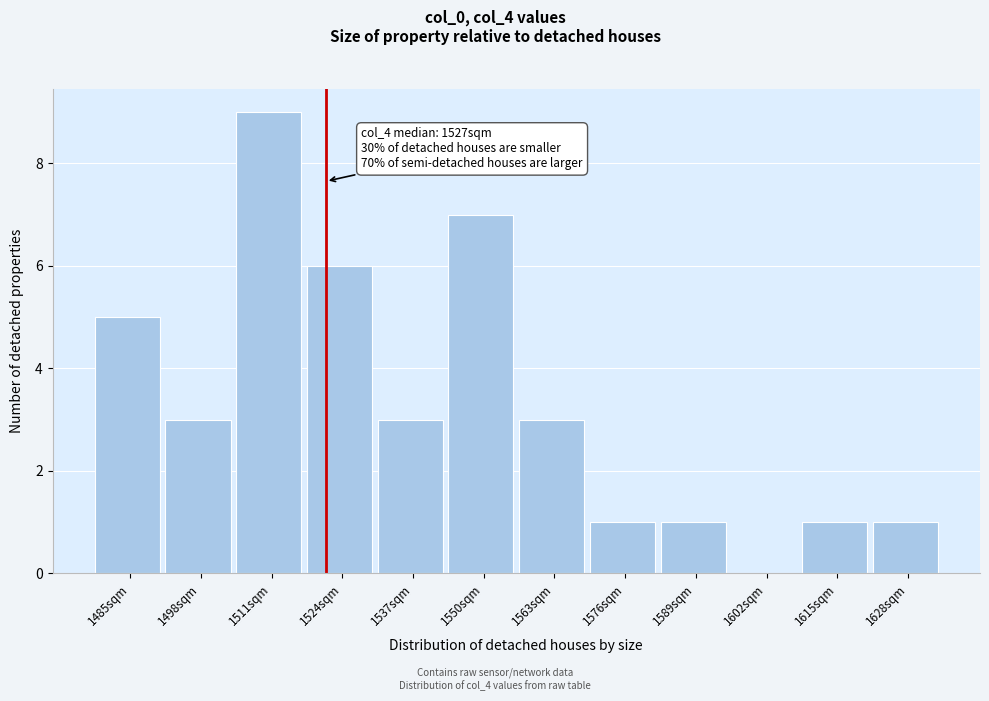

Reading left to right, list all the values displayed in this chart.

1485sqm=5	1498sqm=3	1511sqm=9	1524sqm=6	1537sqm=3	1550sqm=7	1563sqm=3	1576sqm=1	1589sqm=1	1602sqm=0	1615sqm=1	1628sqm=1